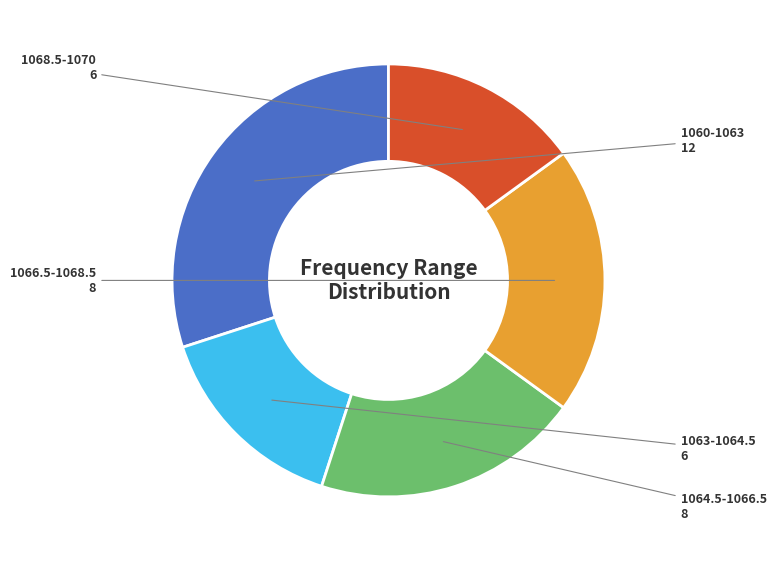

Is the sum of 1063-1064.5 and 1060-1063 greater than half?

No